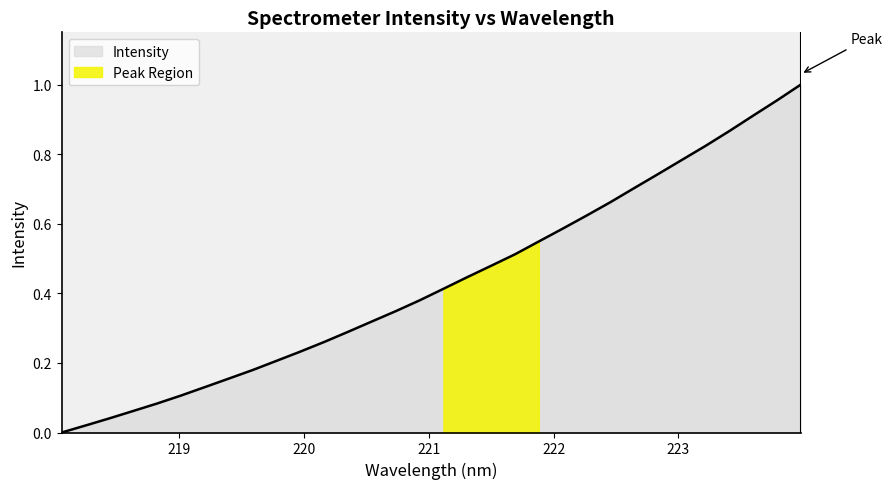

How many distinct data groups are displayed?

1